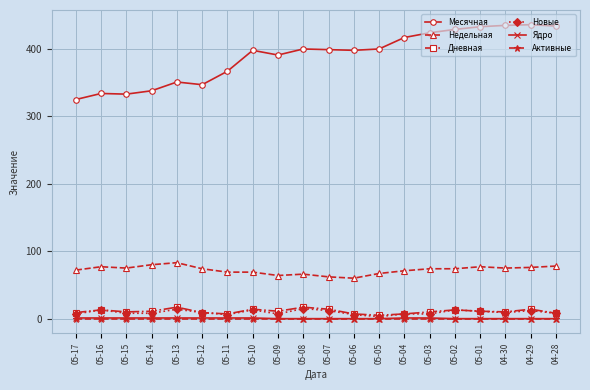

True or false: Месячная has more than 0 interior local peaks.

True